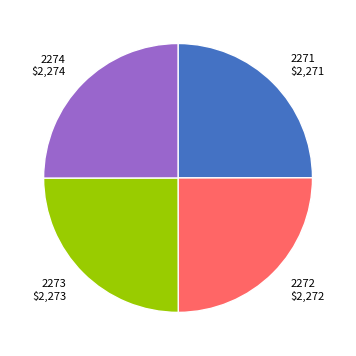

Does 2274 $2,274 represent more than half of the total?

No